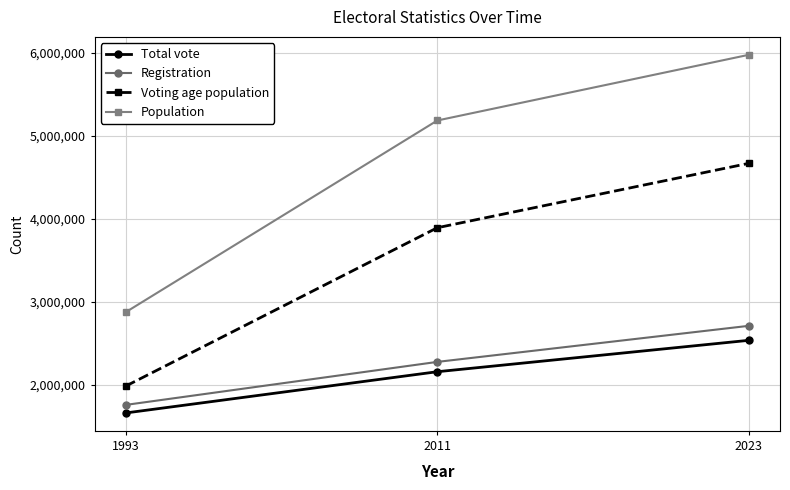

List the series in order of their peak value, highest first.

Population, Voting age population, Registration, Total vote